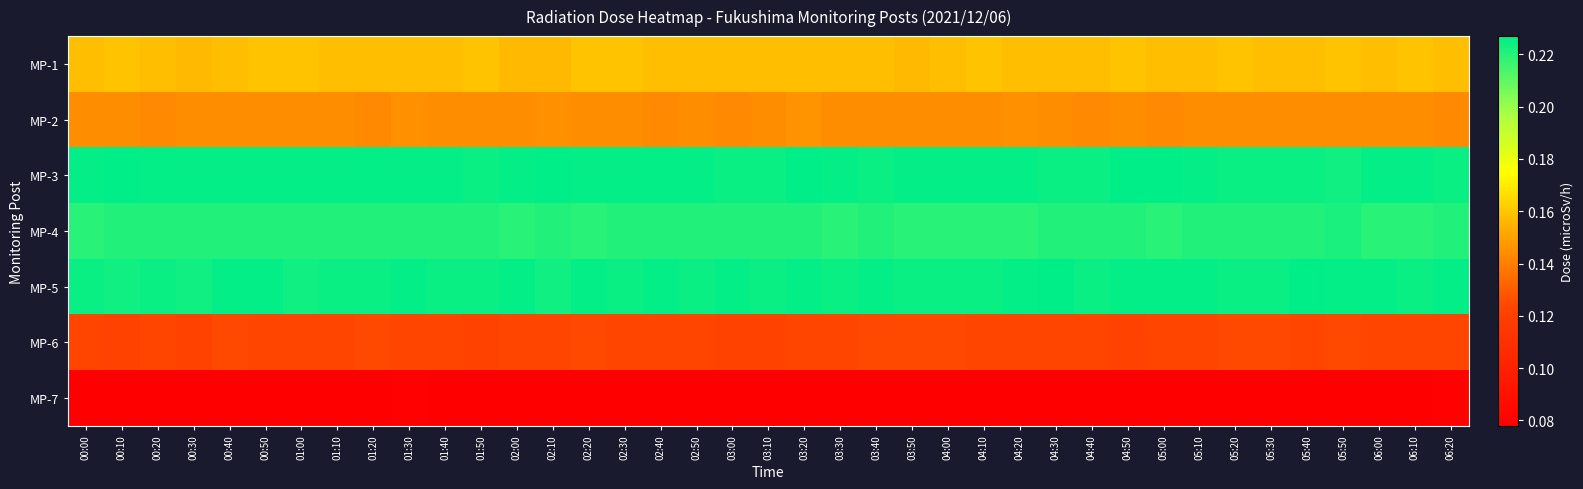

Between 01:30 and 01:20, which is larger?

01:30